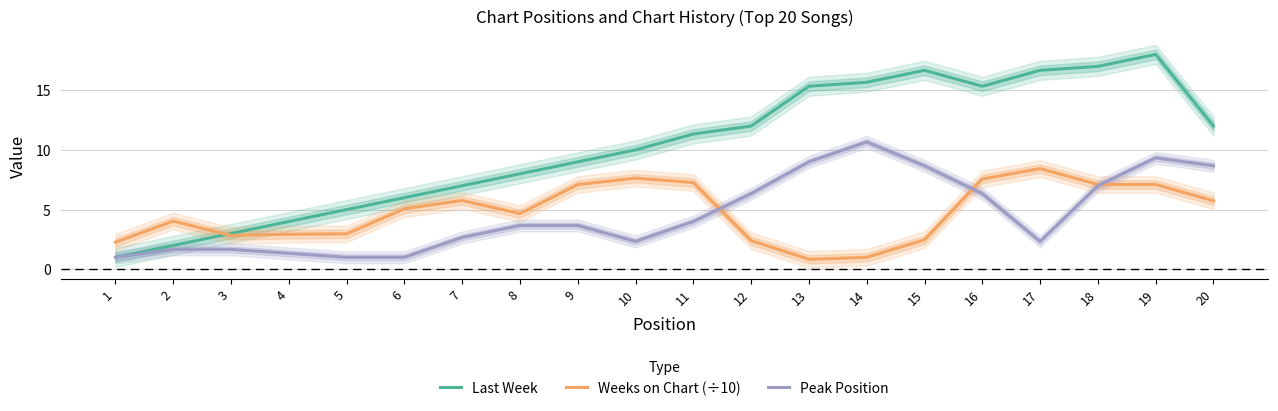

How many intersections are there between Weeks on Chart (÷10) and Last Week?

1